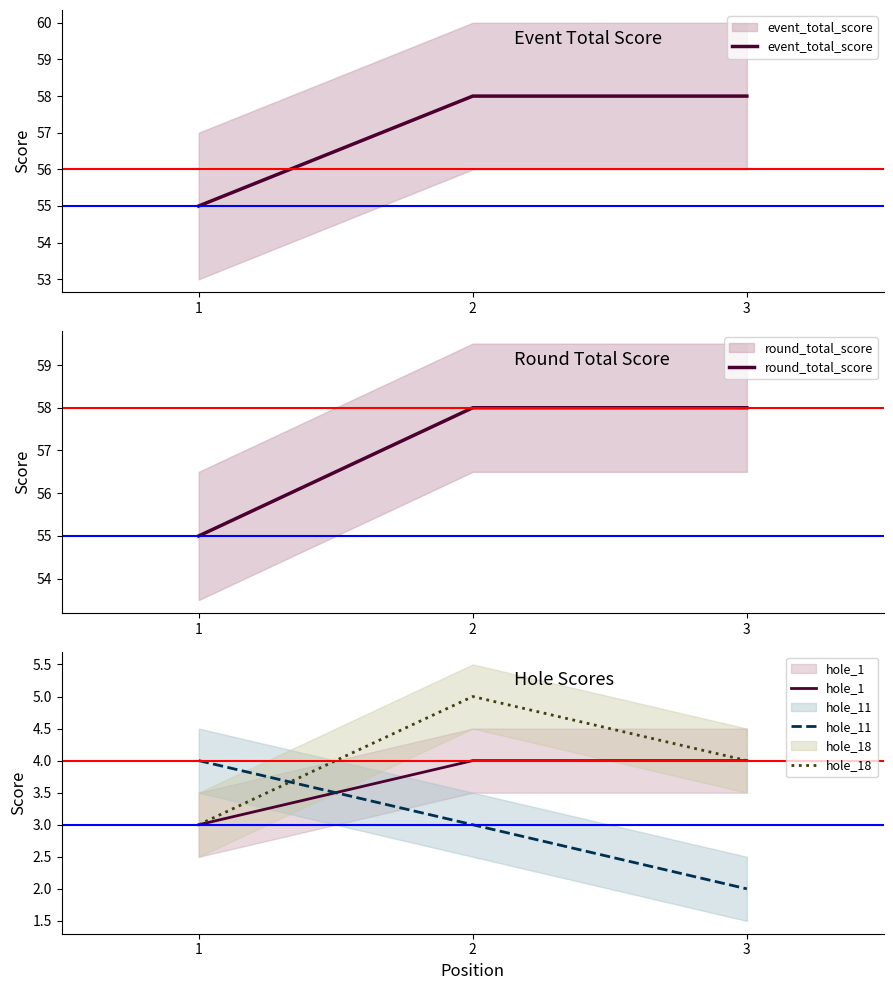

What value does the round_total_score series have at 3?

58